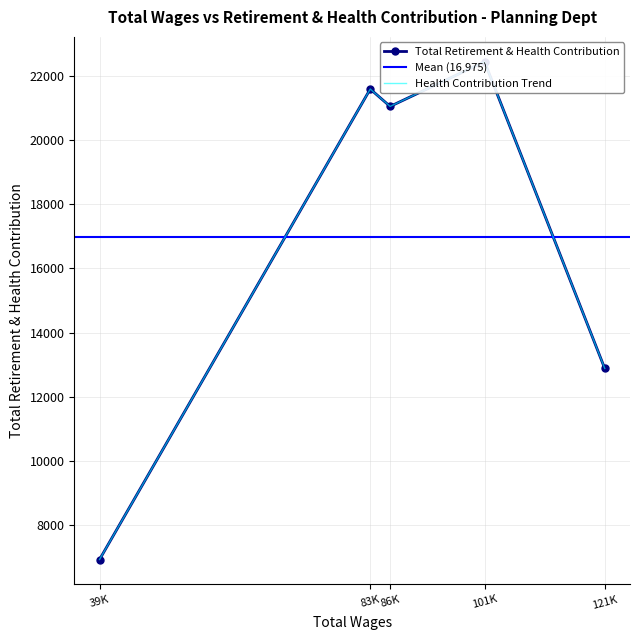

What is the minimum value shown in the chart?

6939